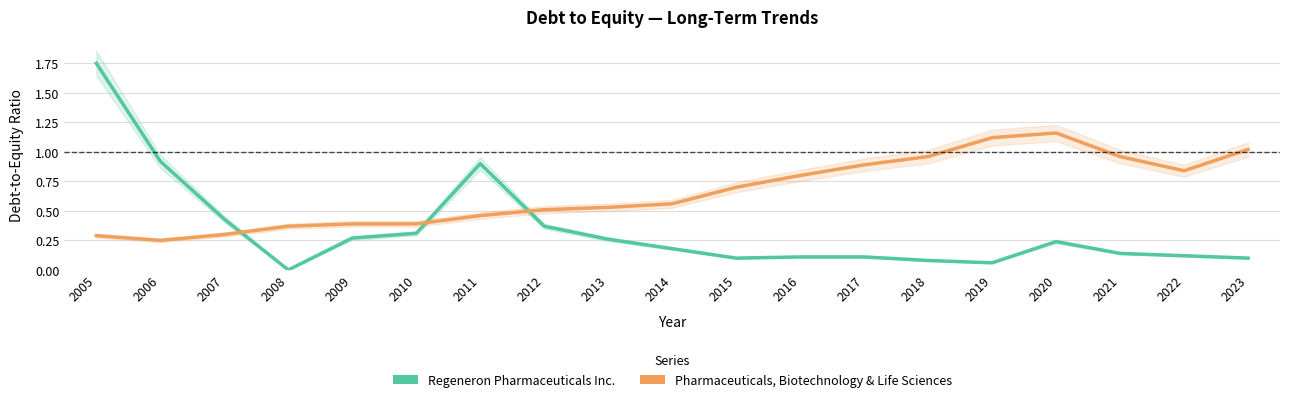

Is the value of Pharmaceuticals, Biotechnology & Life Sciences at 2018 greater than the value of Regeneron Pharmaceuticals Inc. at 2023?

Yes